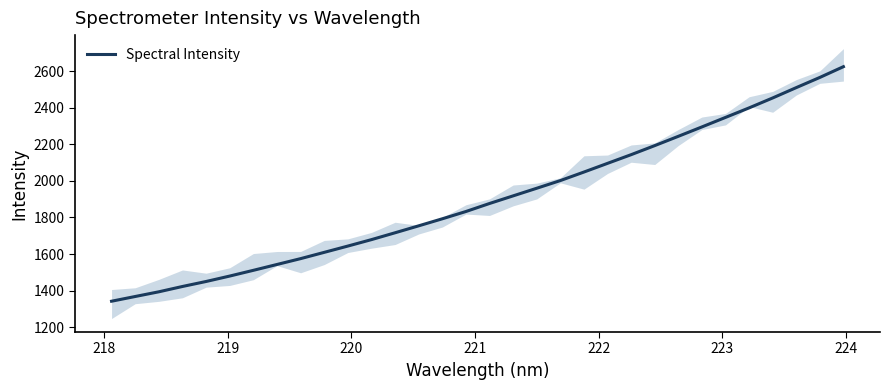

What is the lowest value of the Spectral Intensity series?

1341.8